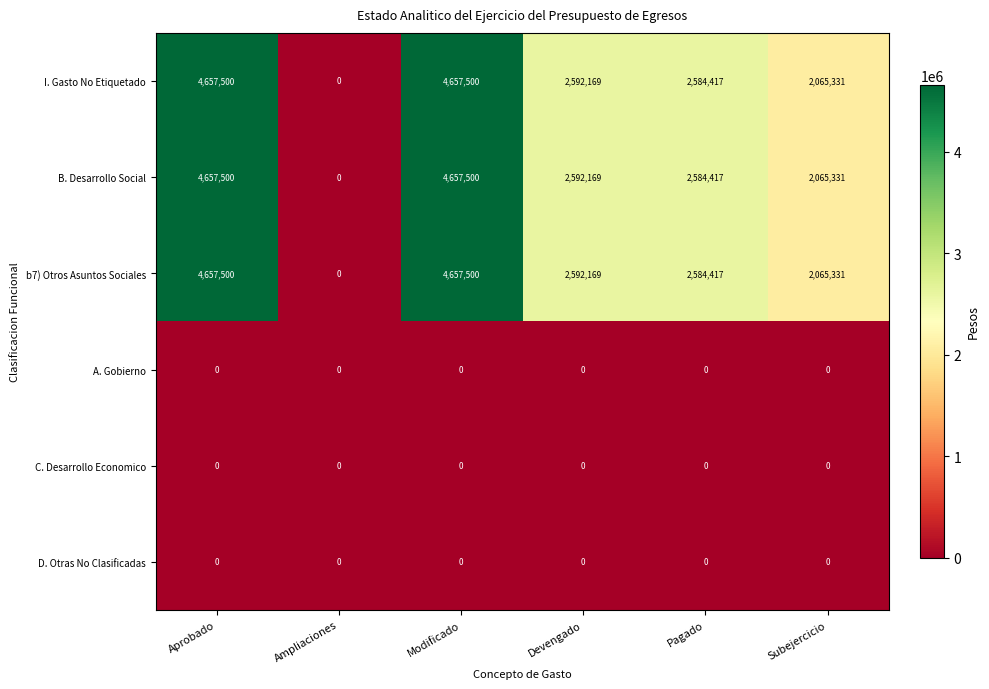

Is the value of B. Desarrollo Social at Pagado greater than the value of A. Gobierno at Aprobado?

Yes